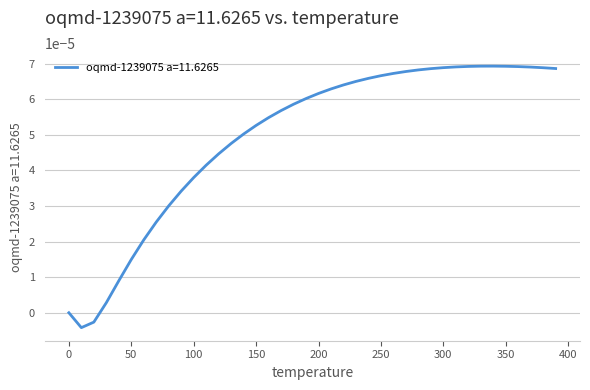

Where is the first local minimum?

10.0